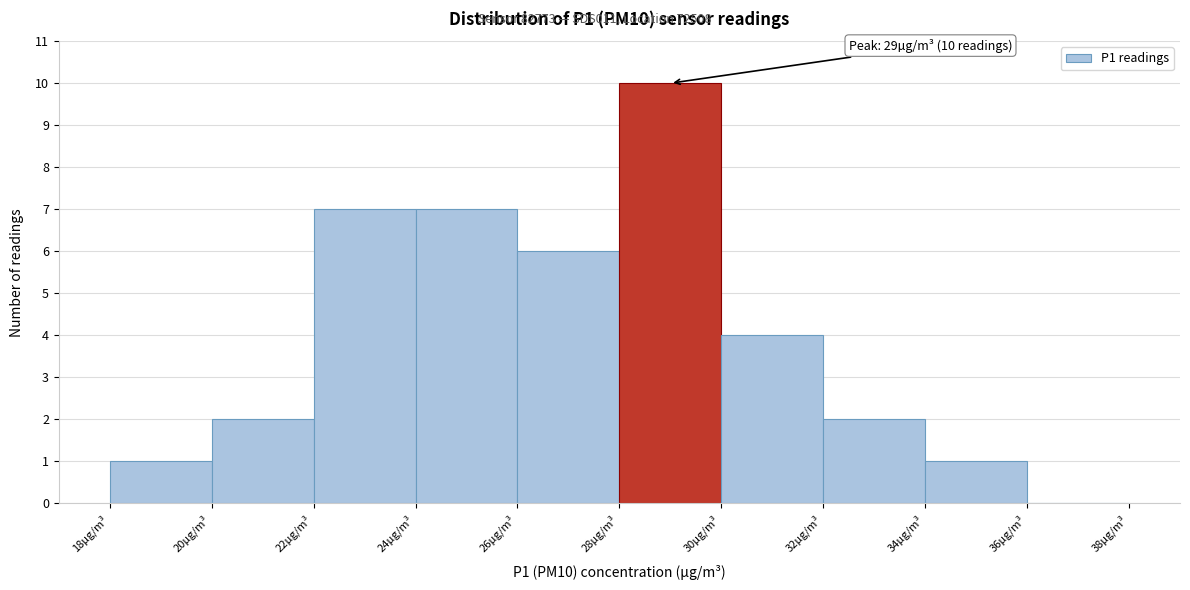

Over which range of the x-axis is the bar tallest?

28 to 30